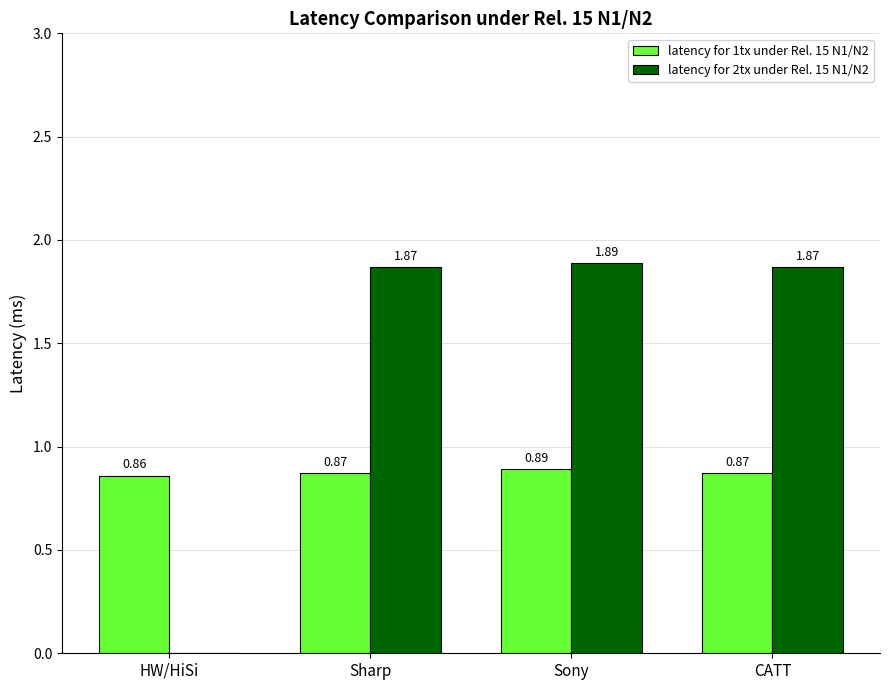

At which category is the sum across all series the highest?

Sony